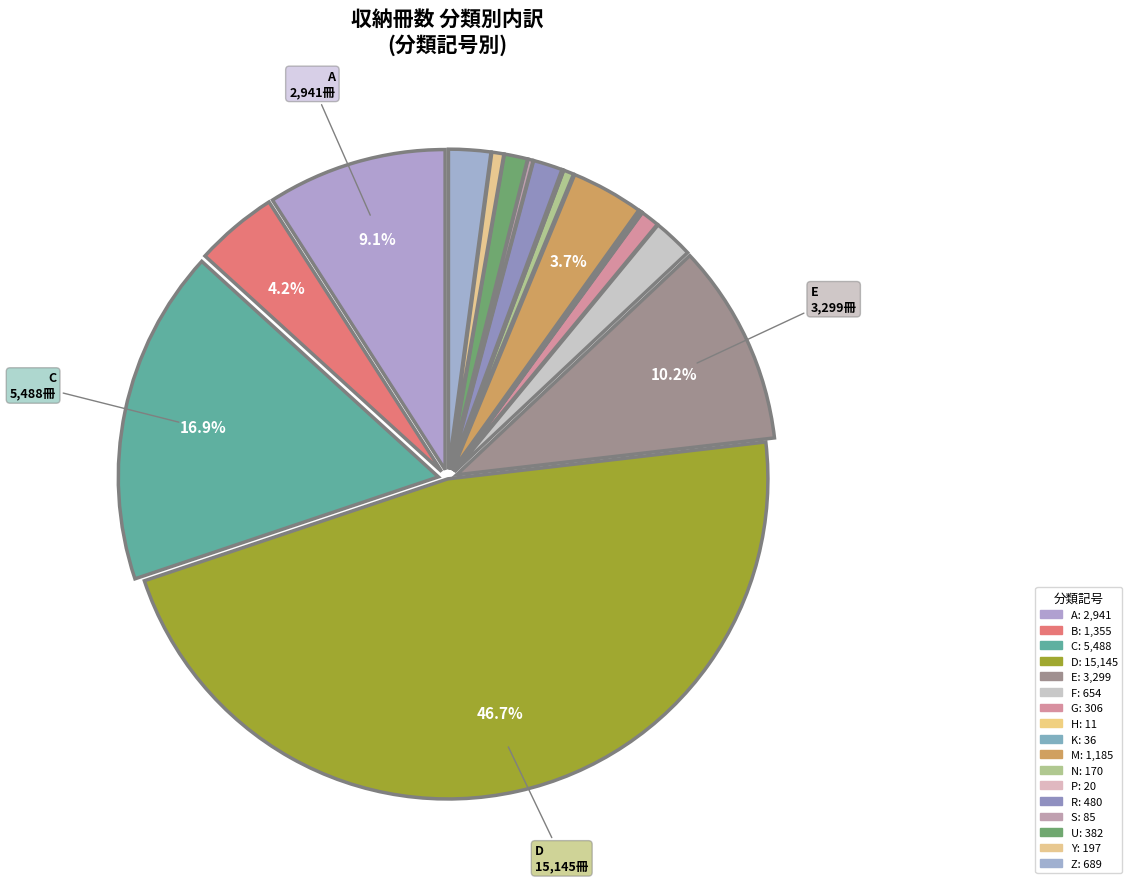

Which category has the smallest portion of the pie?

H